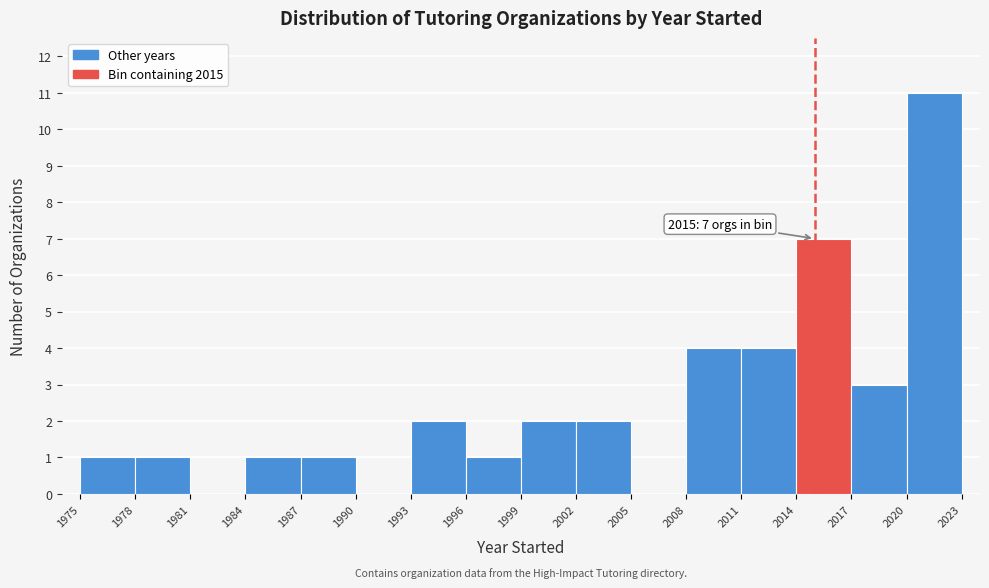

Over which range of the x-axis is the bar tallest?

2020 to 2023